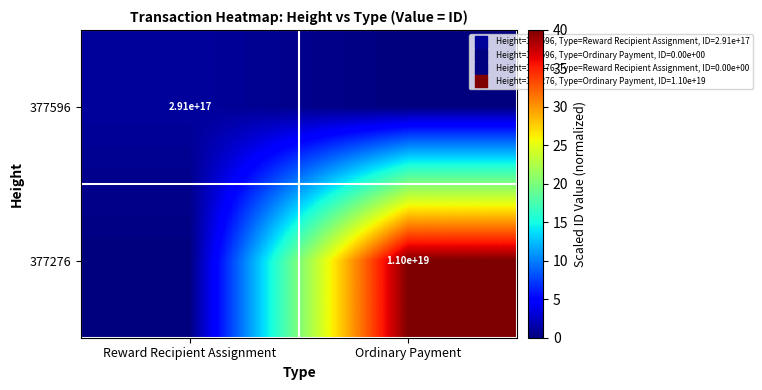

Between Reward Recipient Assignment and Ordinary Payment, which series saw the biggest shift?

377276